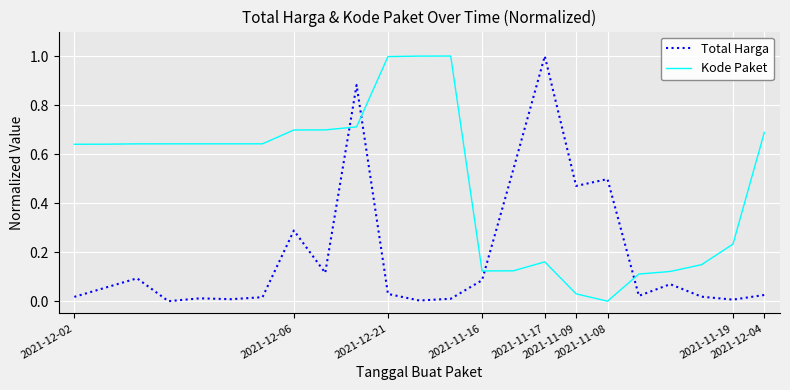

True or false: Kode Paket has more than 0 interior local peaks.

True